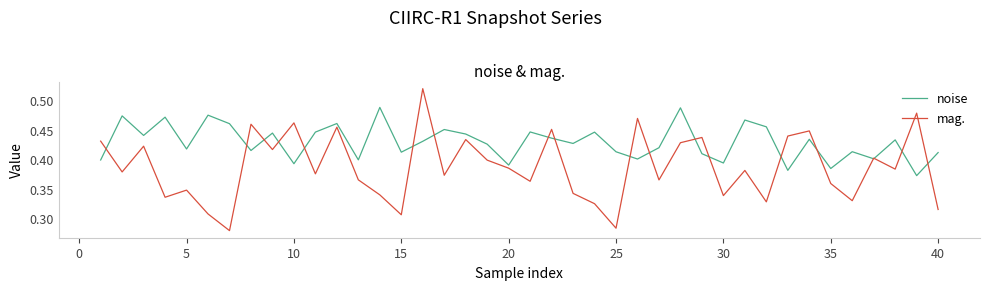

Which series has the largest total across all categories?

noise